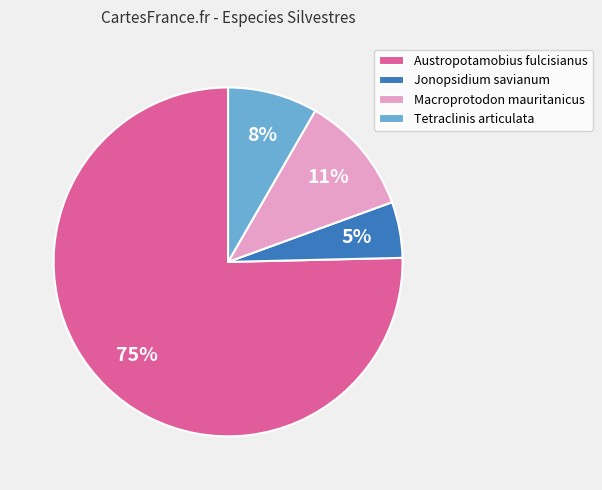

Is there a majority slice in this chart?

Yes